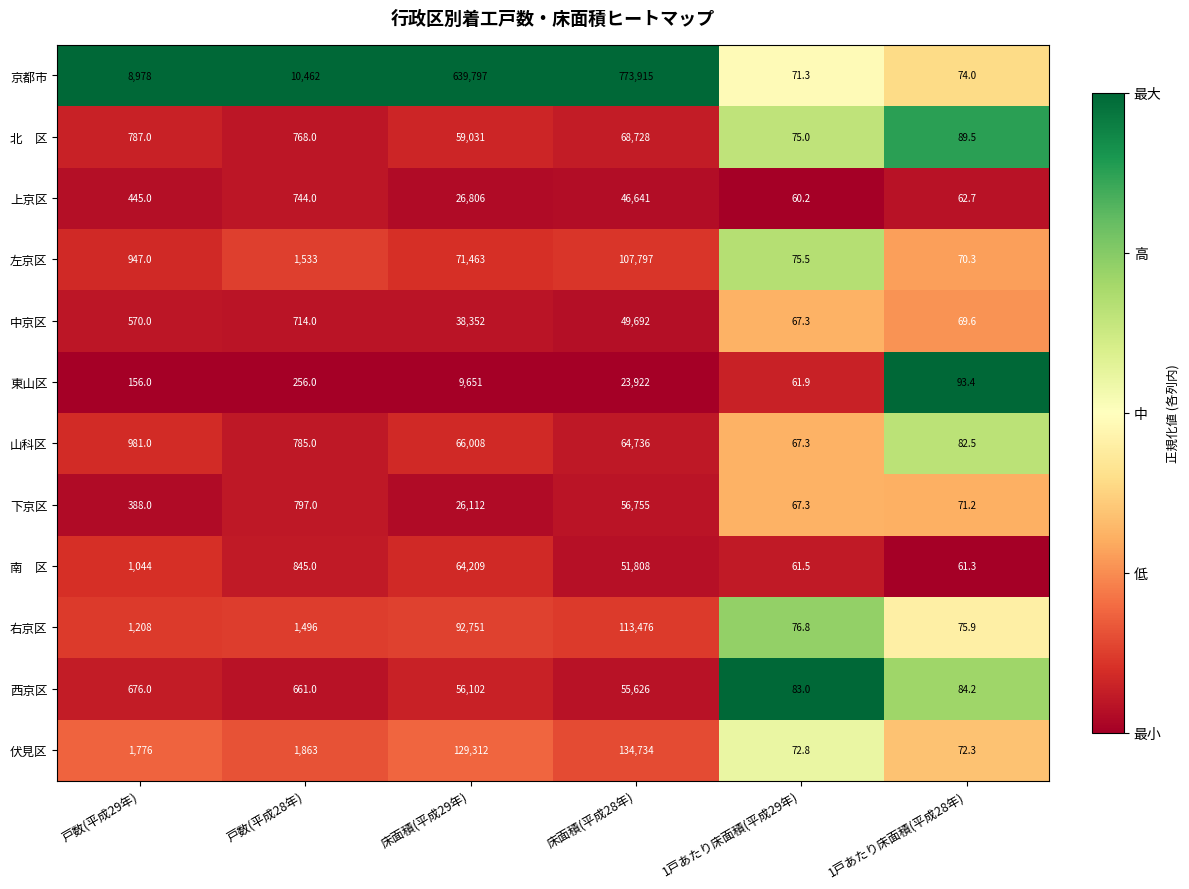

At which label is 中京区 closest to 24879?

床面積(平成29年)